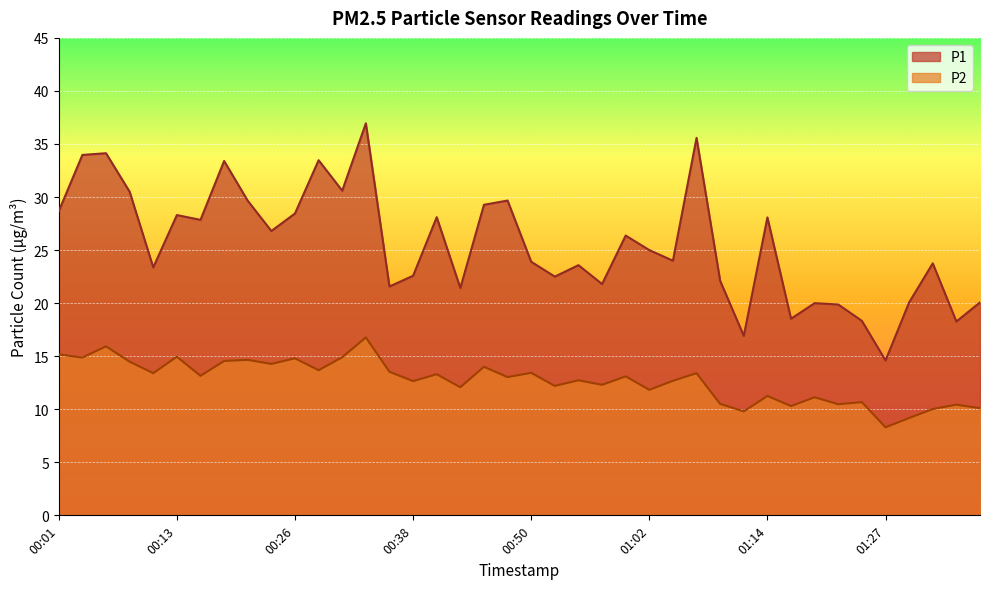

How many interior local valleys does the P2 series have?

15